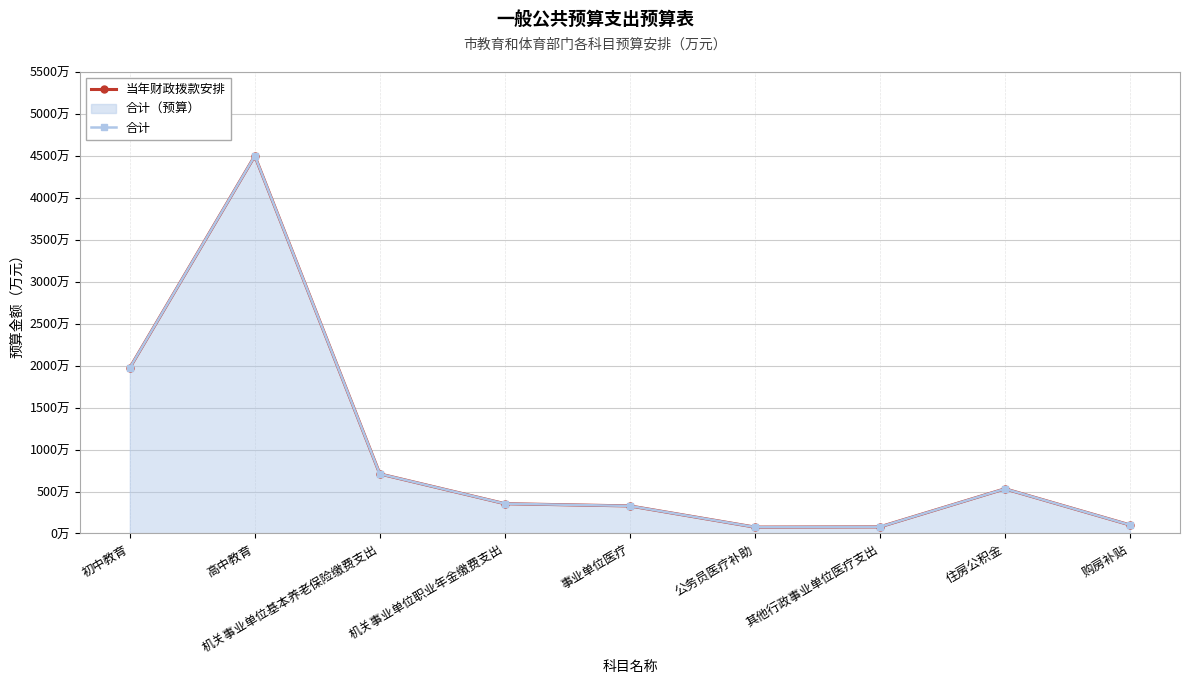

What is the difference between the 当年财政拨款安排 values at 其他行政事业单位医疗支出 and 事业单位医疗?

249.6